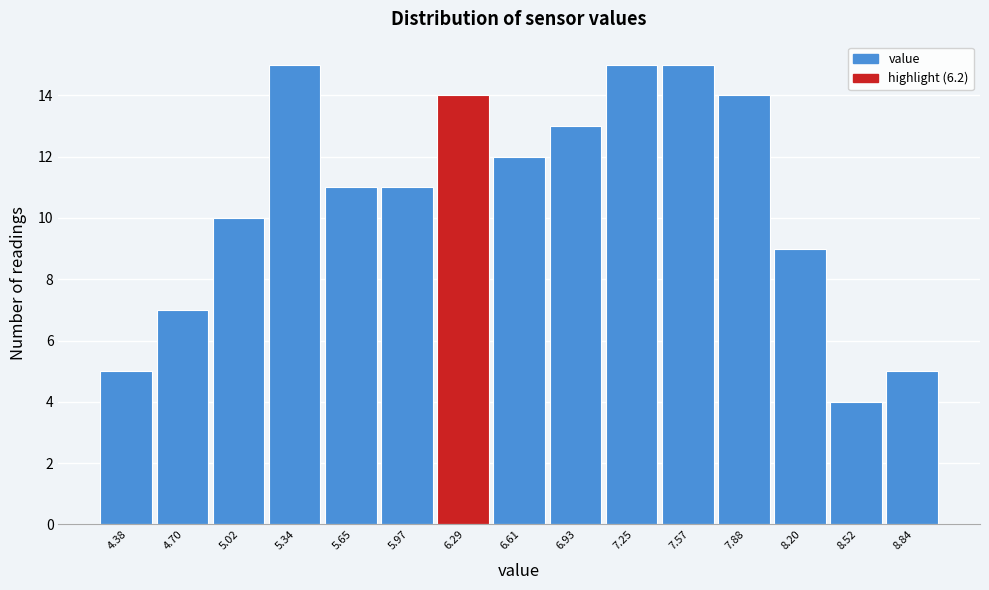

Reading left to right, transcribe this chart: for each bar, give the range it covers on the x-axis and its height. Neither the bar edges nor the heights are printed on the chart, so give them approximately, as read against the axes.

4.20 to 4.55: 5
4.55 to 4.85: 7
4.85 to 5.20: 10
5.20 to 5.50: 15
5.50 to 5.80: 11
5.80 to 6.15: 11
6.15 to 6.45: 14
6.45 to 6.75: 12
6.75 to 7.10: 13
7.10 to 7.40: 15
7.40 to 7.75: 15
7.75 to 8.05: 14
8.05 to 8.35: 9
8.35 to 8.70: 4
8.70 to 9.00: 5